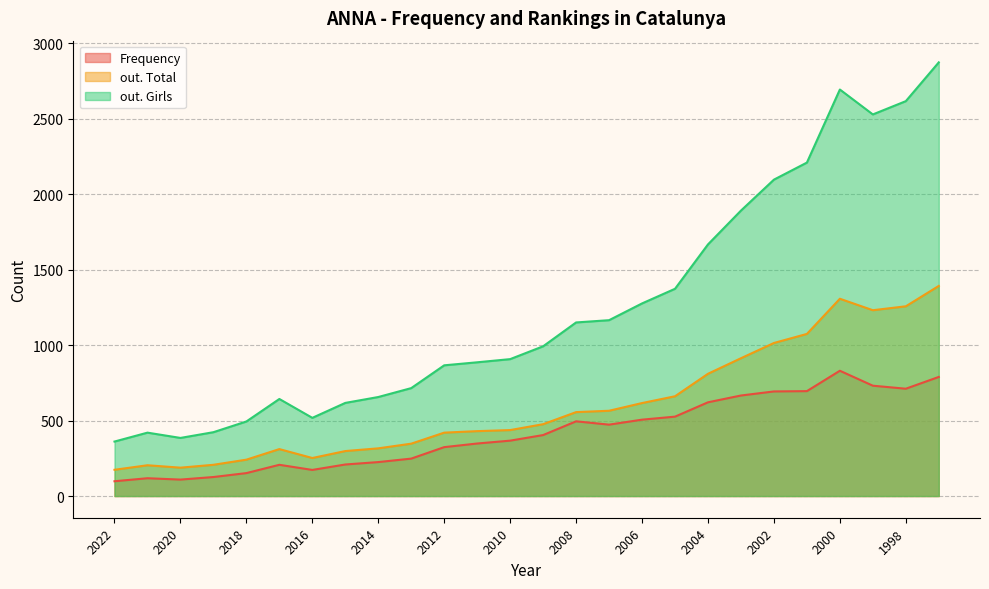

True or false: out. Total and out. Girls intersect in this chart.

False